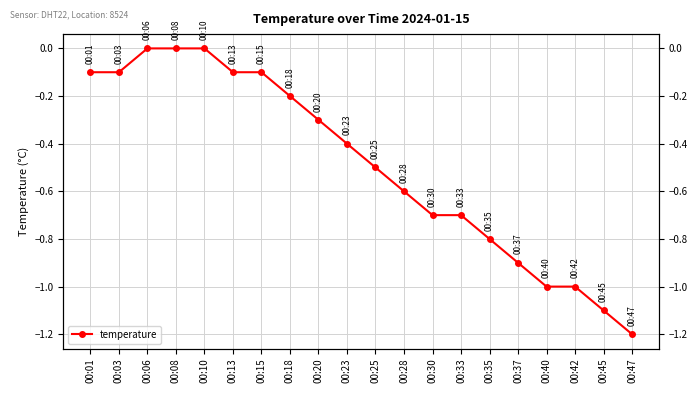

Is it true that the value at 00:40 is -0.2?

False